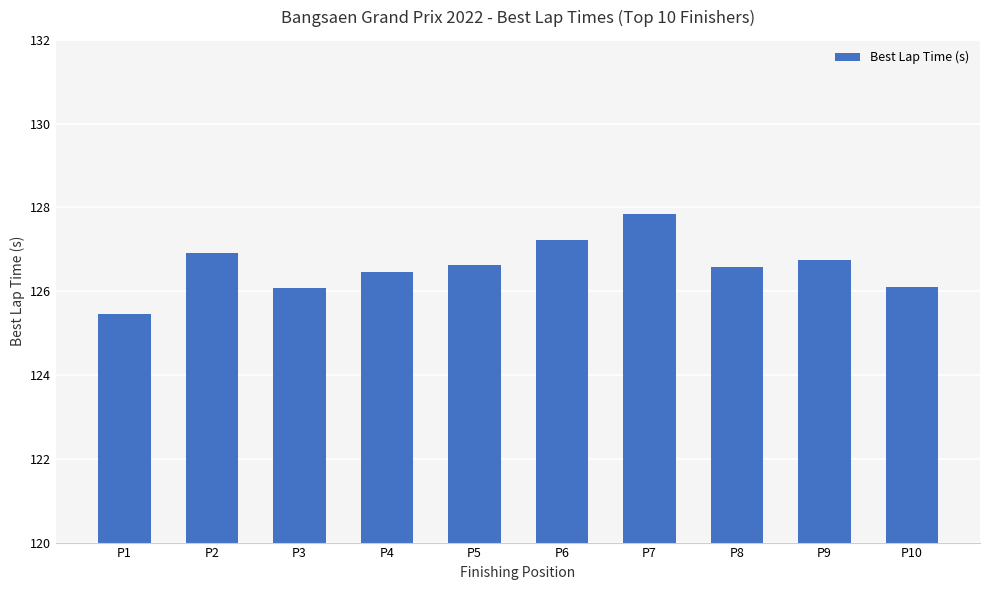

Which label corresponds to the largest value in the chart?

P7